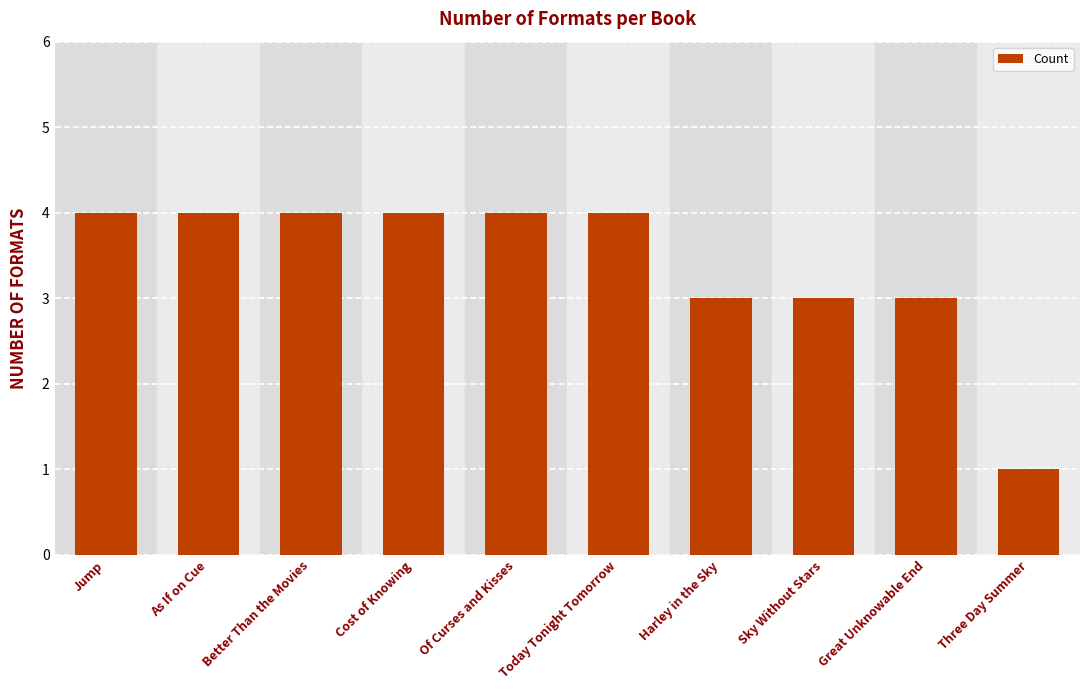

What is the difference between the maximum and minimum values?

3